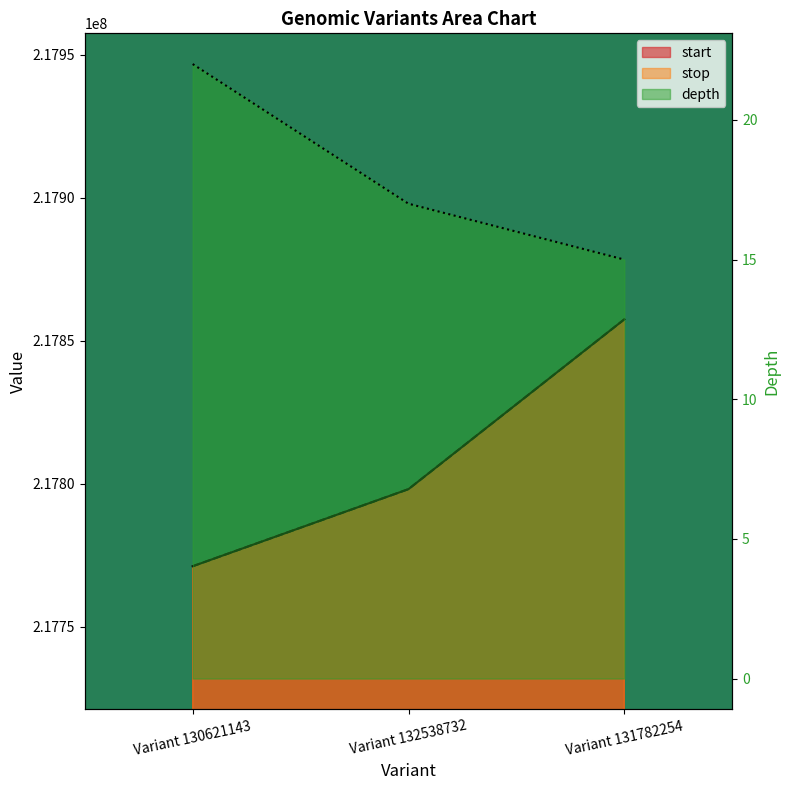

At which label is depth closest to 18?

Variant 132538732